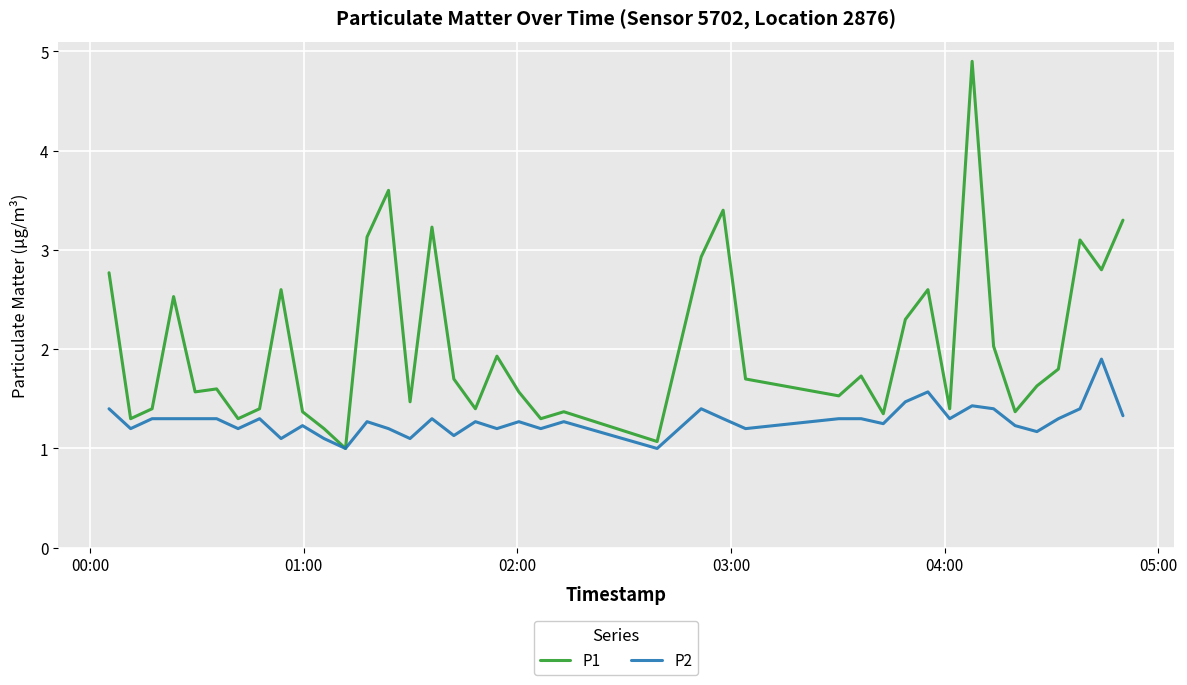

What is the sum of all P1 values?

81.7